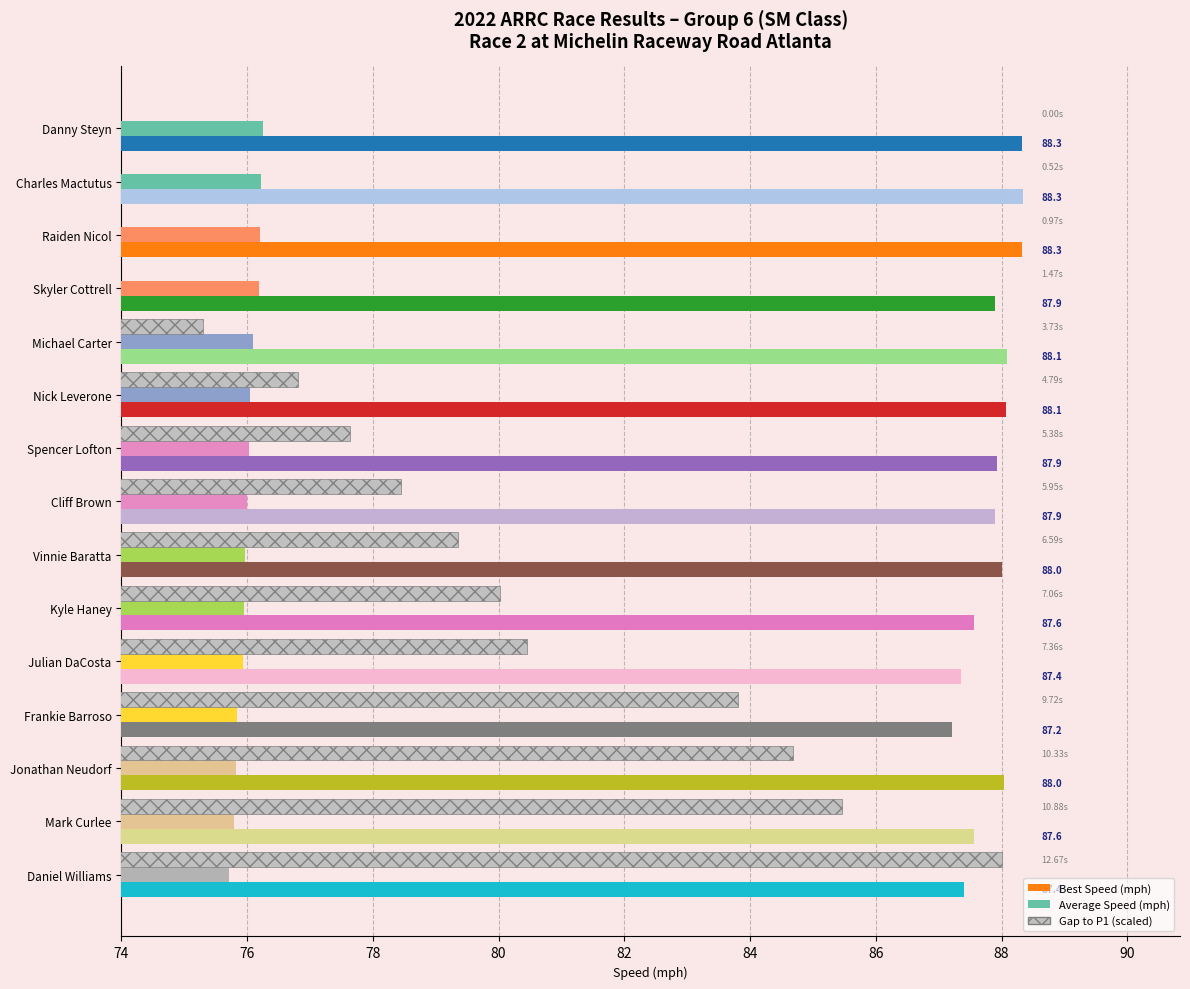

What is the difference between the maximum and minimum values in the Best Speed (mph) series?

1.1